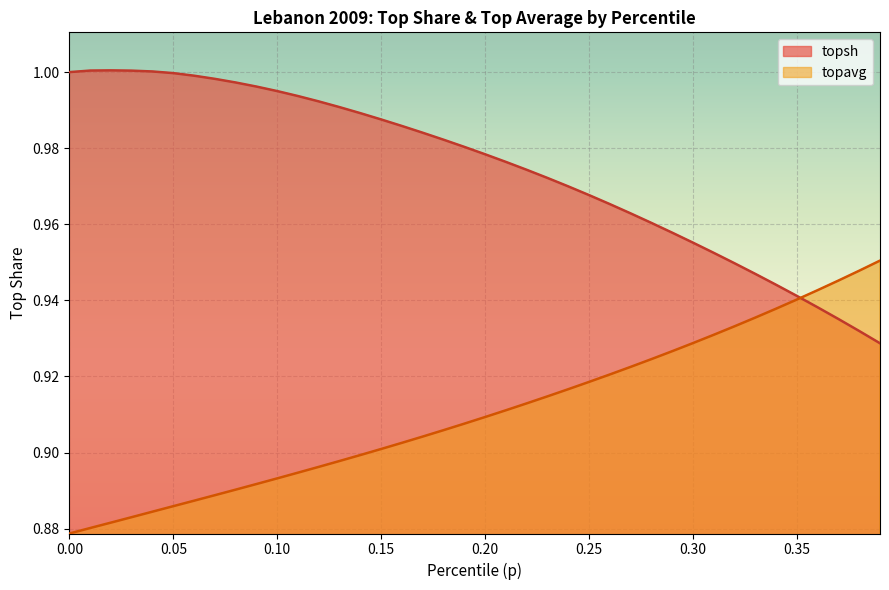

How many interior local peaks does the topsh series have?

1